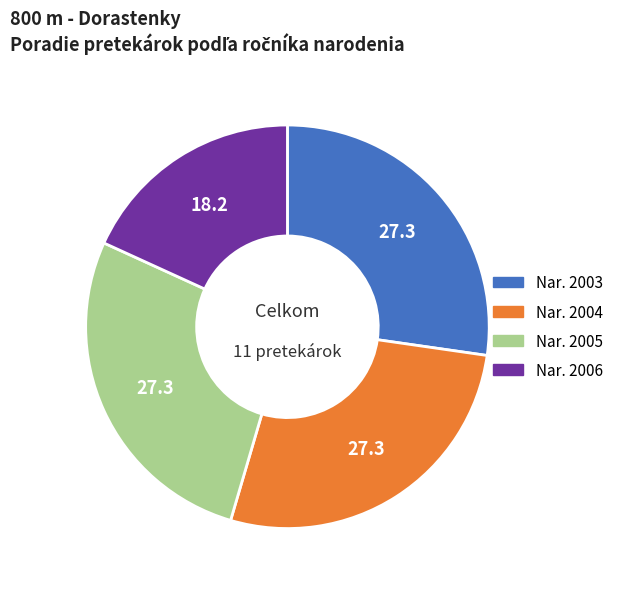

Is there any slice that represents more than half of the pie?

No